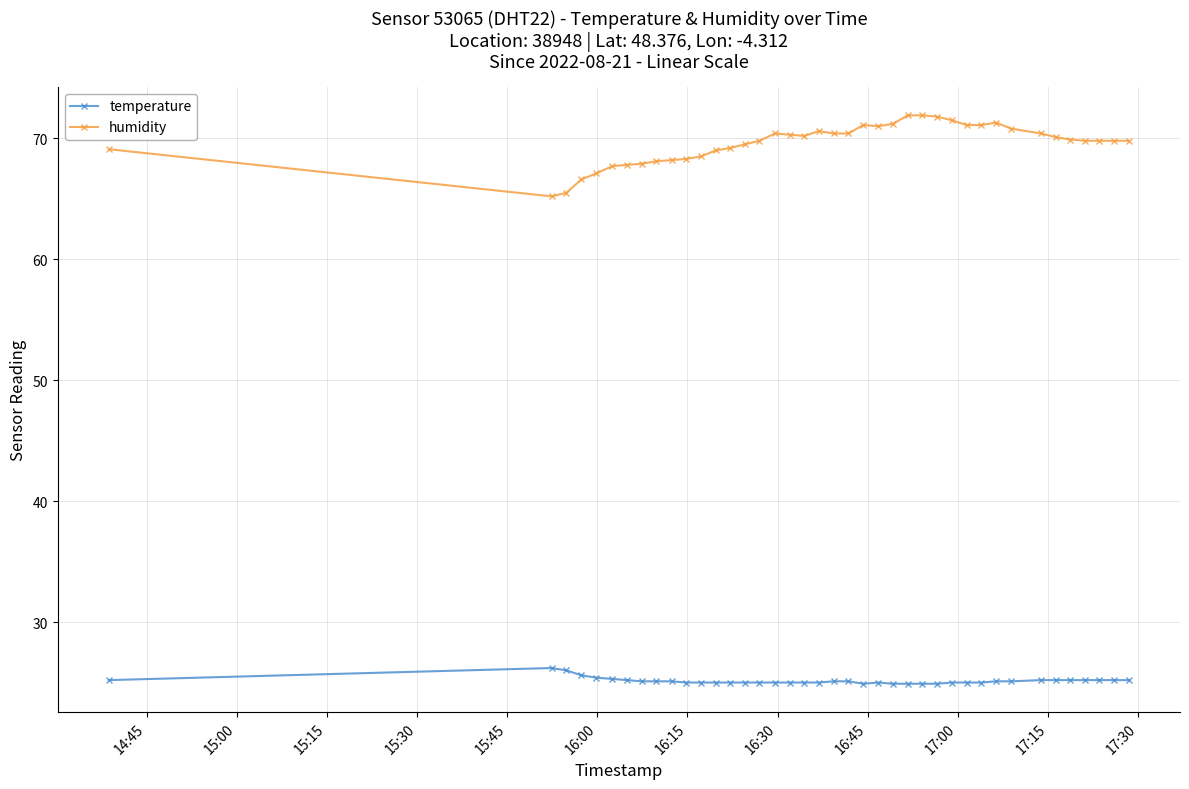

Which series has the largest total across all categories?

humidity